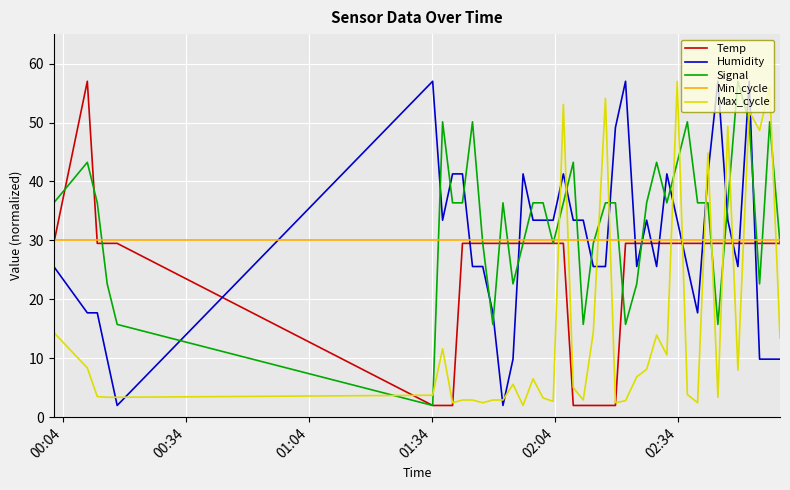

True or false: Humidity and Signal intersect in this chart.

True